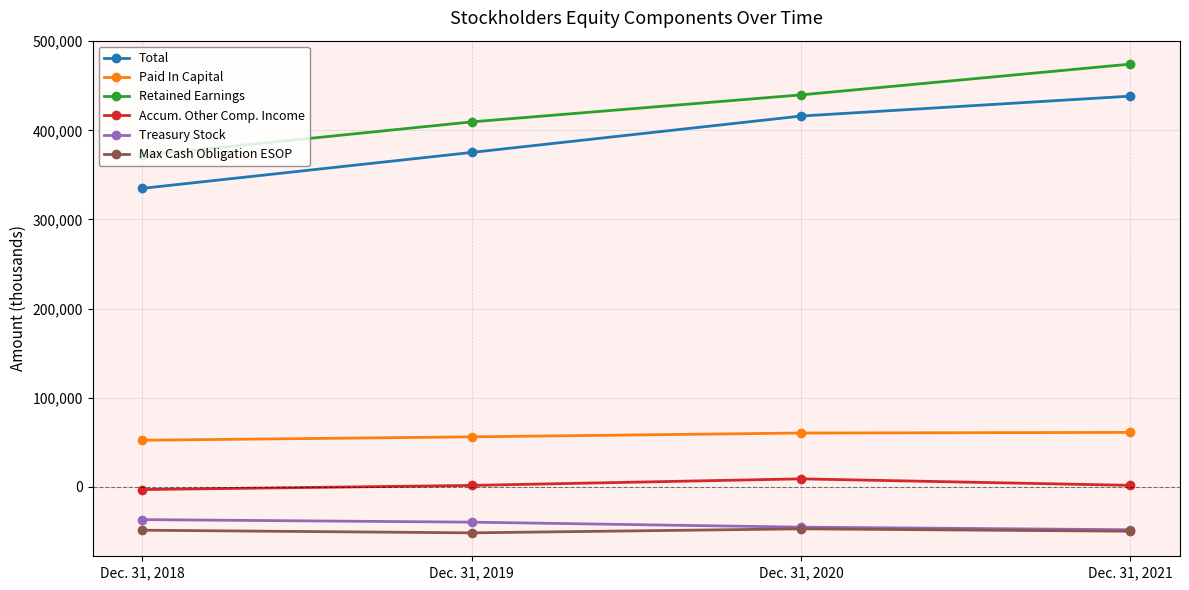

Which series has the largest total across all categories?

Retained Earnings